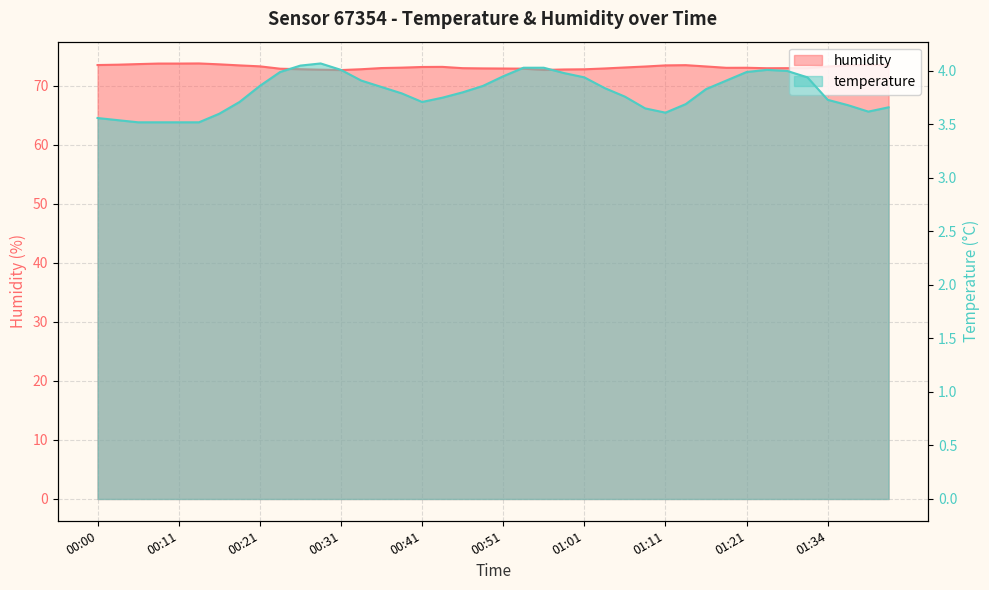

Rank the categories by temperature value from highest to lowest.

00:28, 00:26, 00:53, 00:56, 00:31, 01:23, 01:26, 00:23, 01:21, 00:58, 00:51, 01:01, 01:28, 00:33, 01:18, 00:21, 00:48, 00:36, 01:03, 01:15, 00:46, 00:38, 01:06, 00:43, 01:34, 00:18, 00:41, 01:13, 01:36, 01:42, 01:08, 01:39, 01:11, 00:16, 00:00, 00:03, 00:06, 00:08, 00:11, 00:13